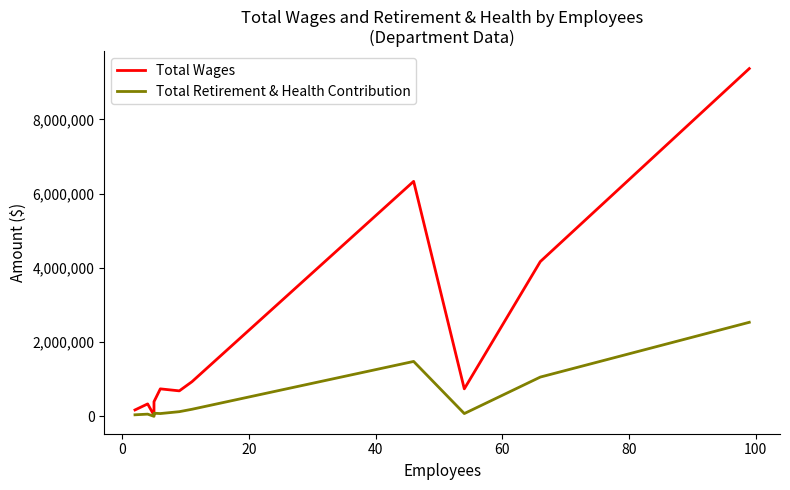

Rank the series by their average value, from highest to lowest.

Total Wages, Total Retirement & Health Contribution